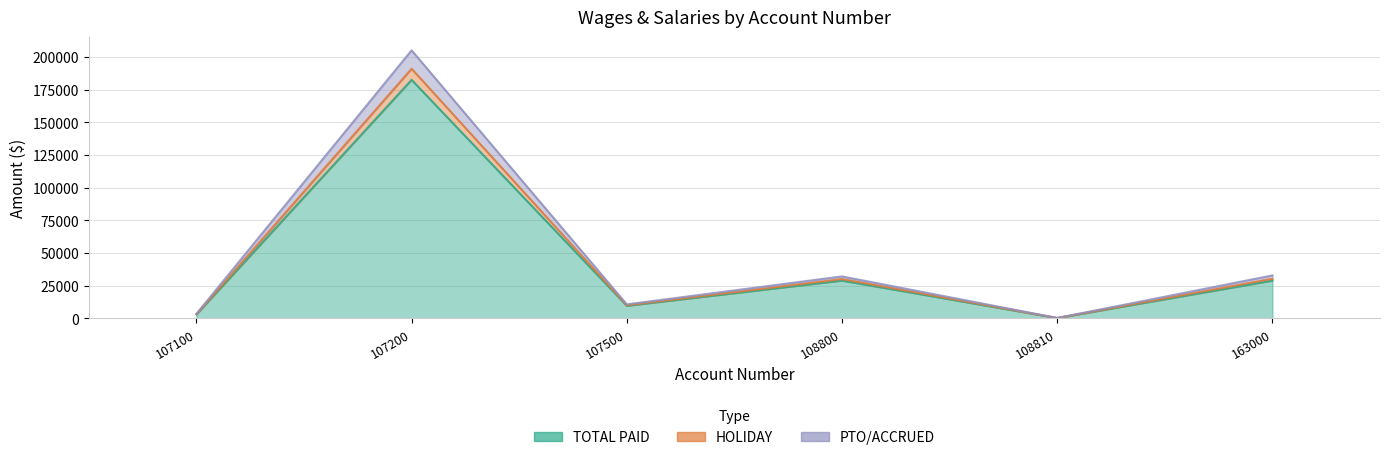

Where is the first local minimum for HOLIDAY?

107500